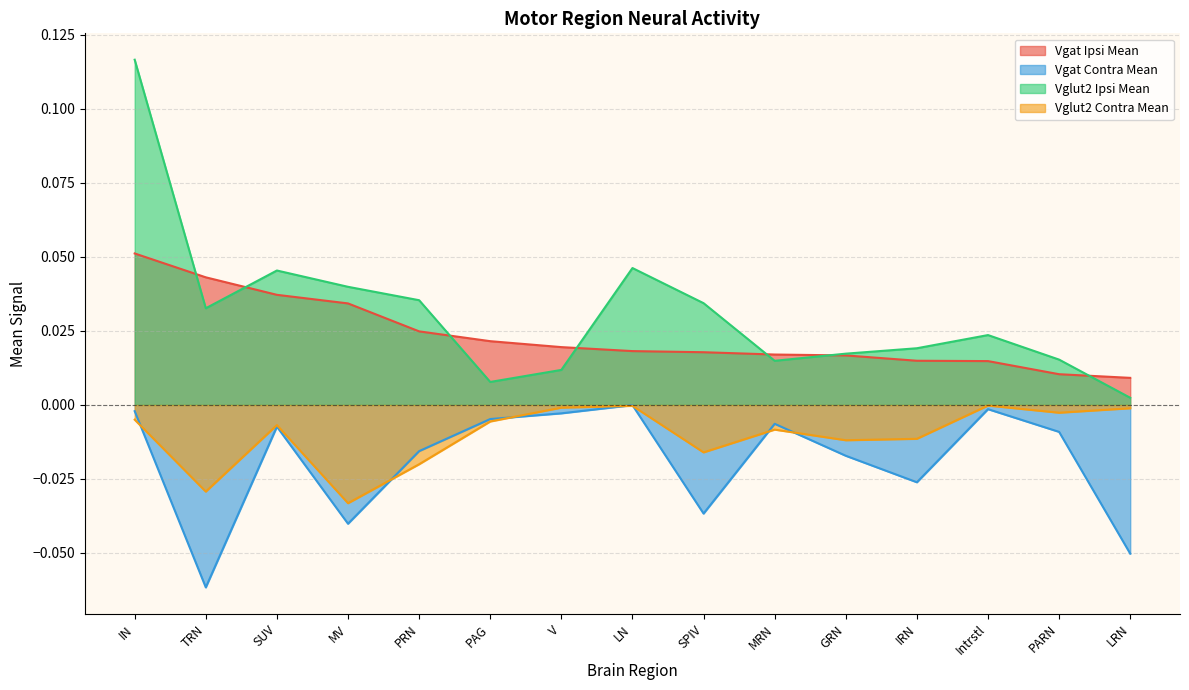

The value of Vgat Contra Mean at Intrstl is -0.0. True or false?

False